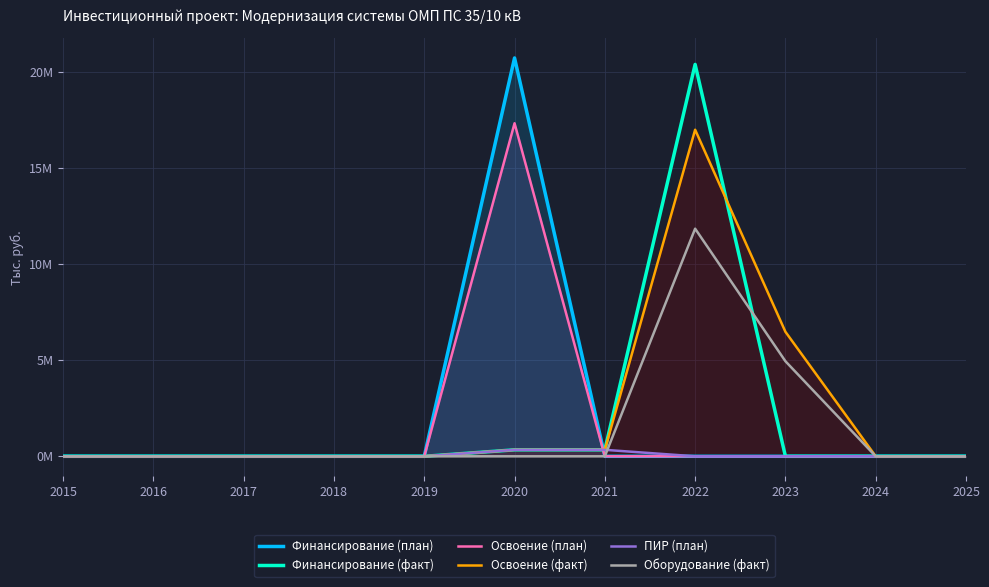

Reading left to right, list all the values displayed in this chart.

Финансирование (план): 2015=0.0	2016=0.0	2017=0.0	2018=0.0	2019=0.0	2020=20.7	2021=0.0	2022=0.0	2023=0.0	2024=0.0	2025=0.0
Финансирование (факт): 2015=0.0	2016=0.0	2017=0.0	2018=0.0	2019=0.0	2020=0.3	2021=0.3	2022=20.4	2023=0.0	2024=0.0	2025=0.0
Освоение (план): 2015=0.0	2016=0.0	2017=0.0	2018=0.0	2019=0.0	2020=17.3	2021=0.0	2022=0.0	2023=0.0	2024=0.0	2025=0.0
Освоение (факт): 2015=0.0	2016=0.0	2017=0.0	2018=0.0	2019=0.0	2020=0.3	2021=0.3	2022=17.0	2023=6.5	2024=0.0	2025=0.0
ПИР (план): 2015=0.0	2016=0.0	2017=0.0	2018=0.0	2019=0.0	2020=0.3	2021=0.3	2022=0.0	2023=0.0	2024=0.0	2025=0.0
Оборудование (факт): 2015=0.0	2016=0.0	2017=0.0	2018=0.0	2019=0.0	2020=0.0	2021=0.0	2022=11.9	2023=5.0	2024=0.0	2025=0.0